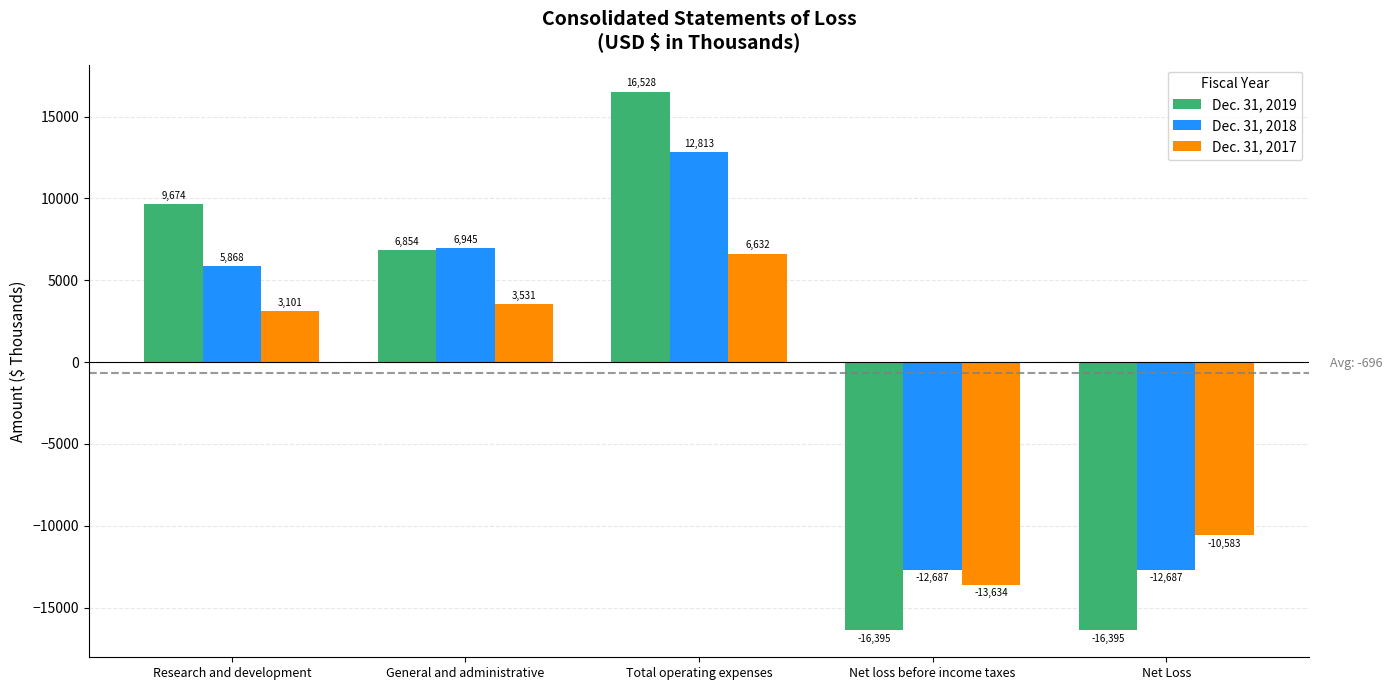

What is the label of the 1st bar from the left?

Research and development